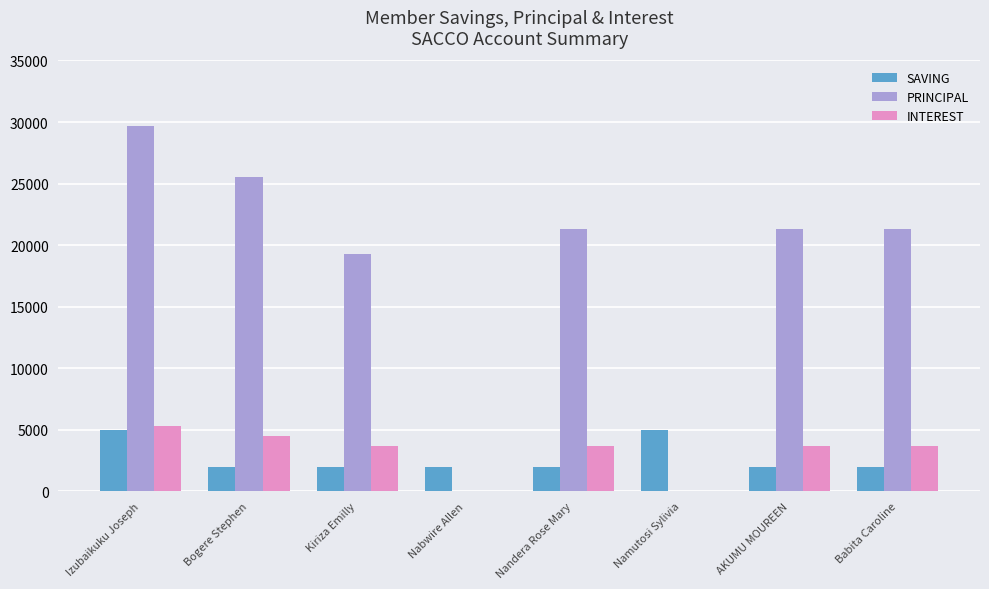

How many groups of bars are there?

8